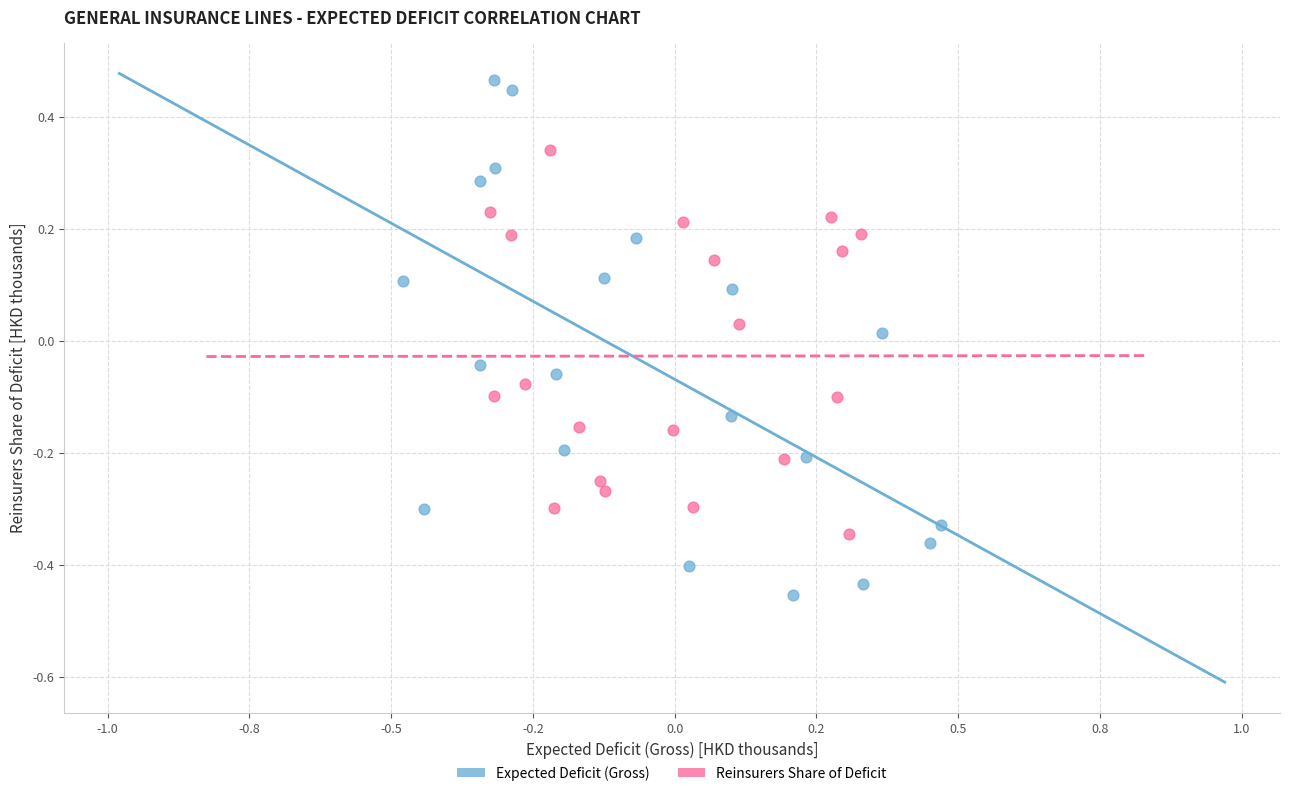

Which series has the widest spread of Y values?

Expected Deficit (Gross)